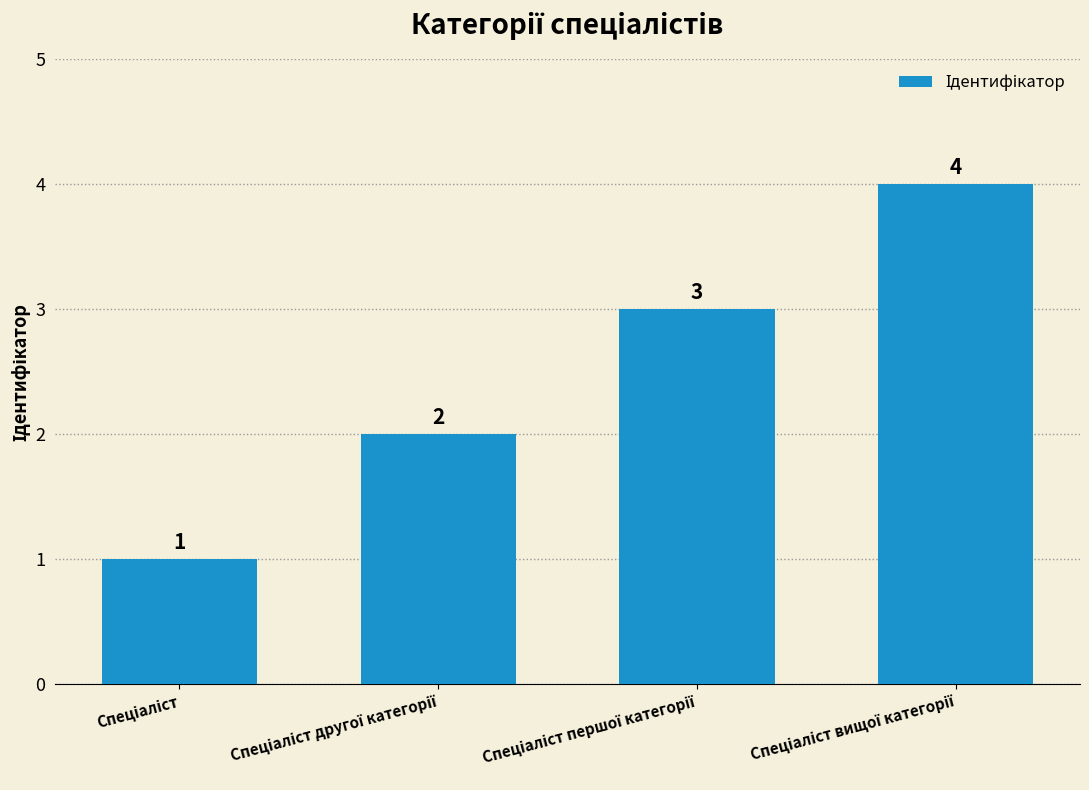

How many values are between 2 and 4?

3